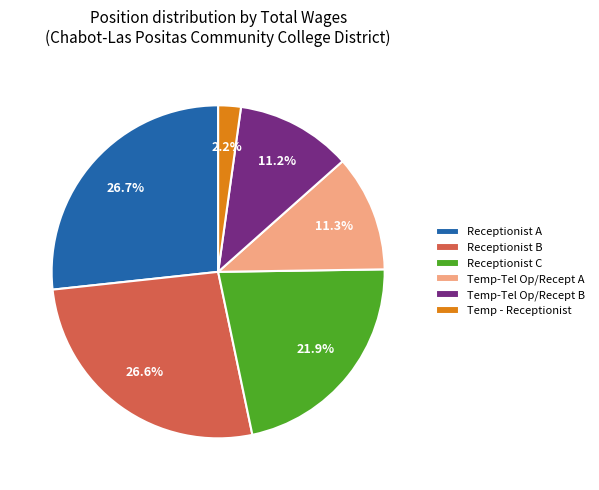

Between Receptionist C and Receptionist A, which is larger?

Receptionist A